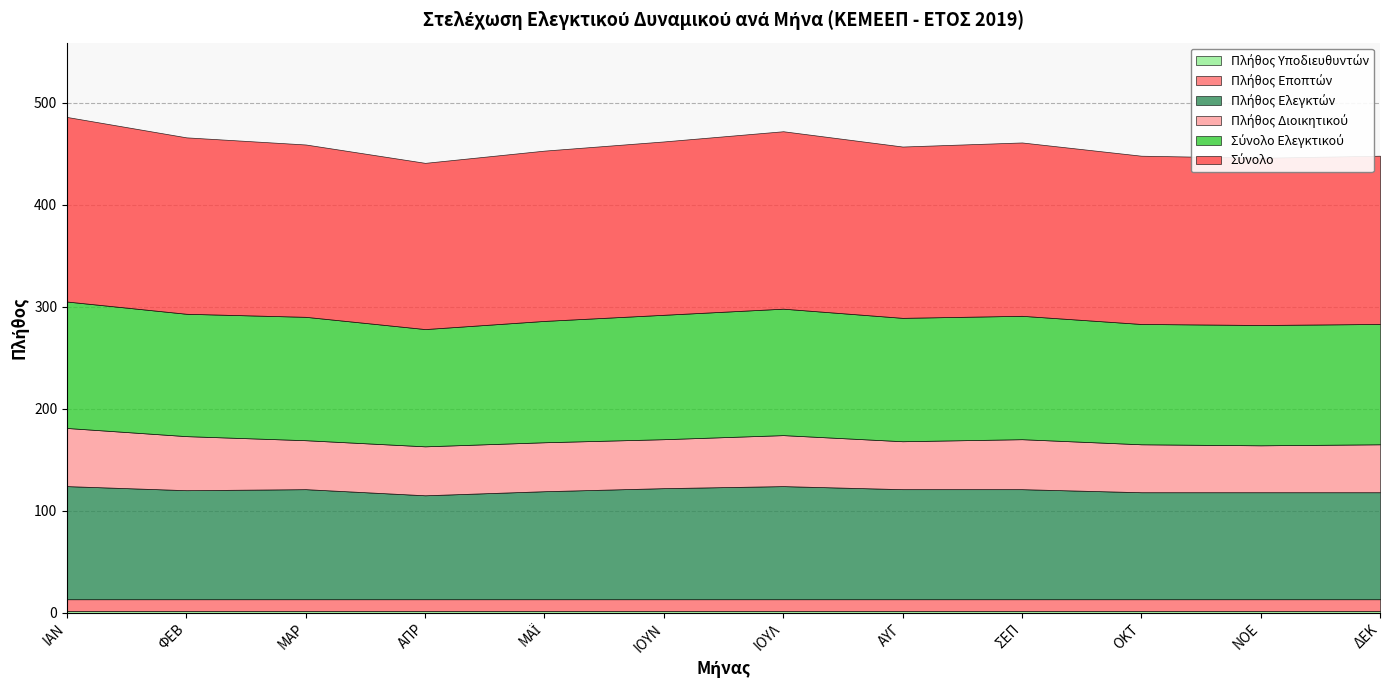

True or false: Πλήθος Ελεγκτών and Σύνολο intersect in this chart.

False